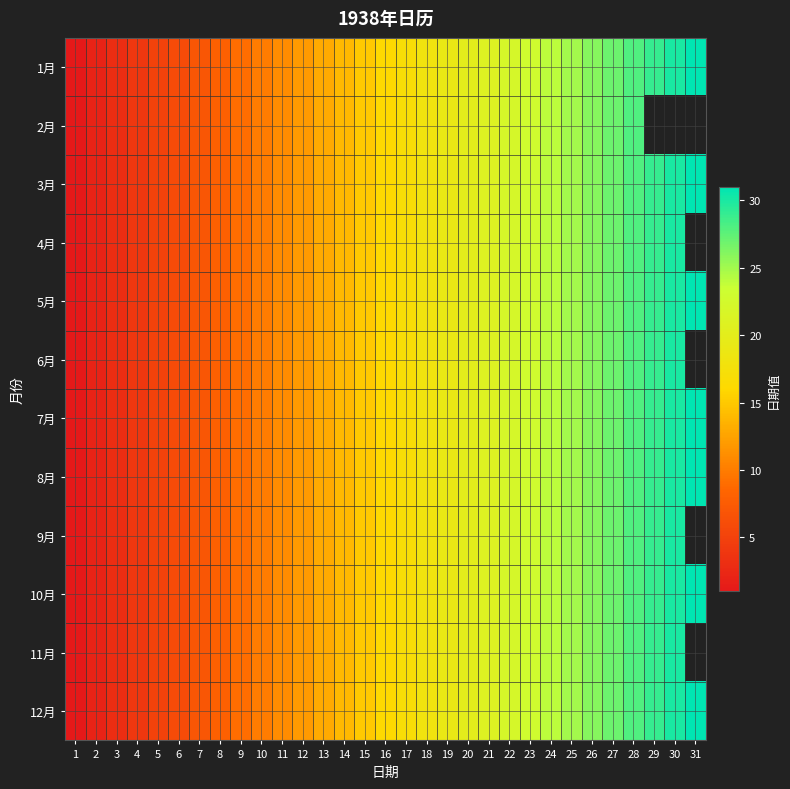

At which label does 11月 first exceed 16?

17